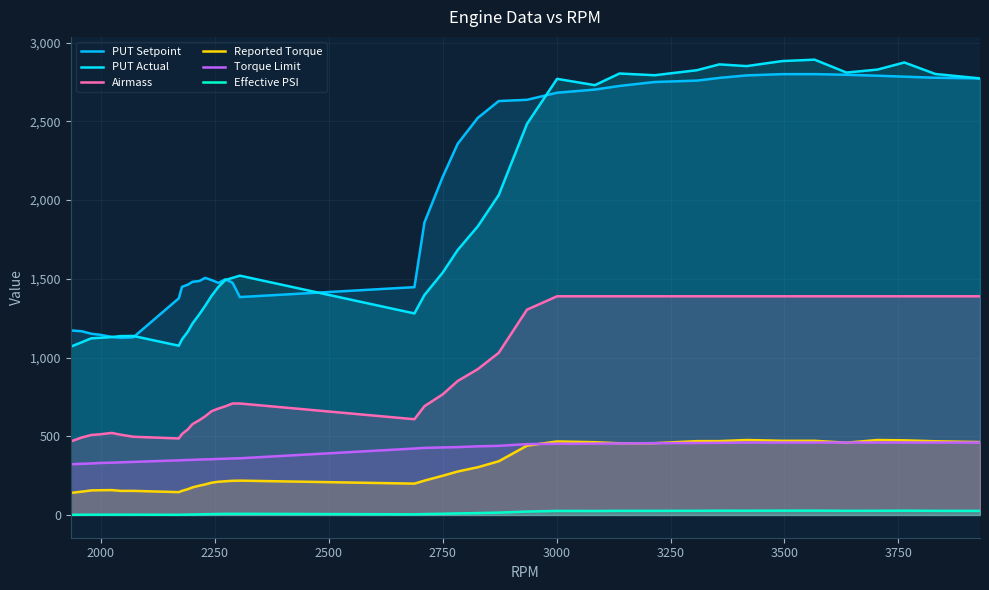

What is the highest value of the Reported Torque series?

476.0